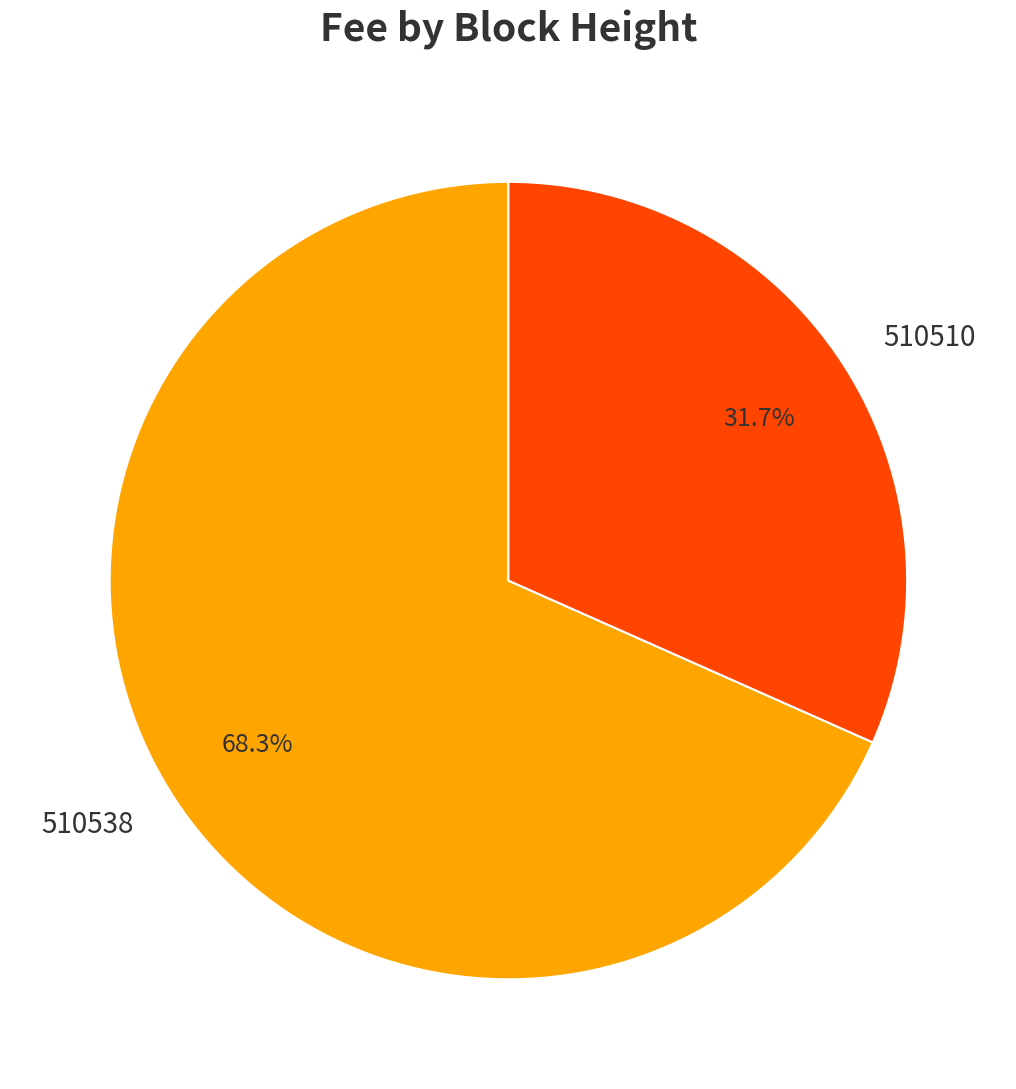

To the nearest percent, what is the difference between the largest and smallest slice percentages?

37%